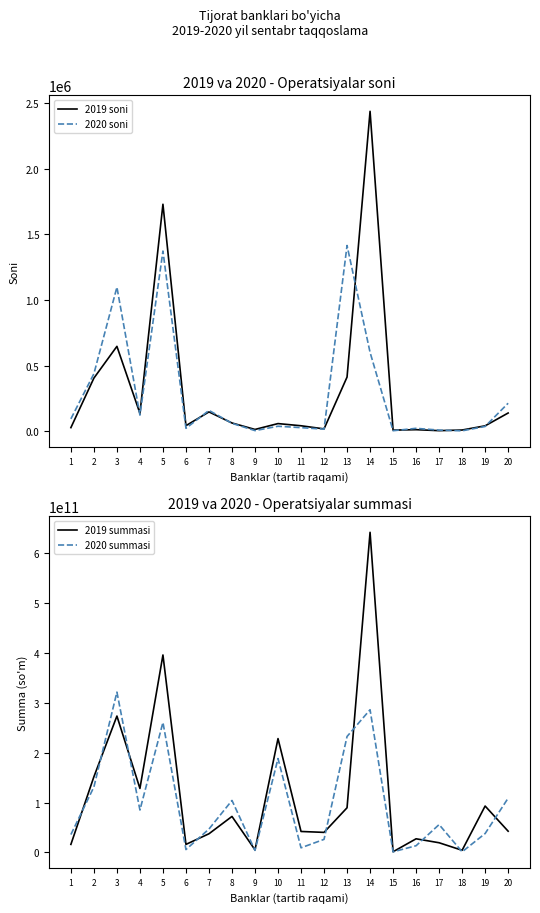

At how many categories does at least one series exceed 20264956838?

16